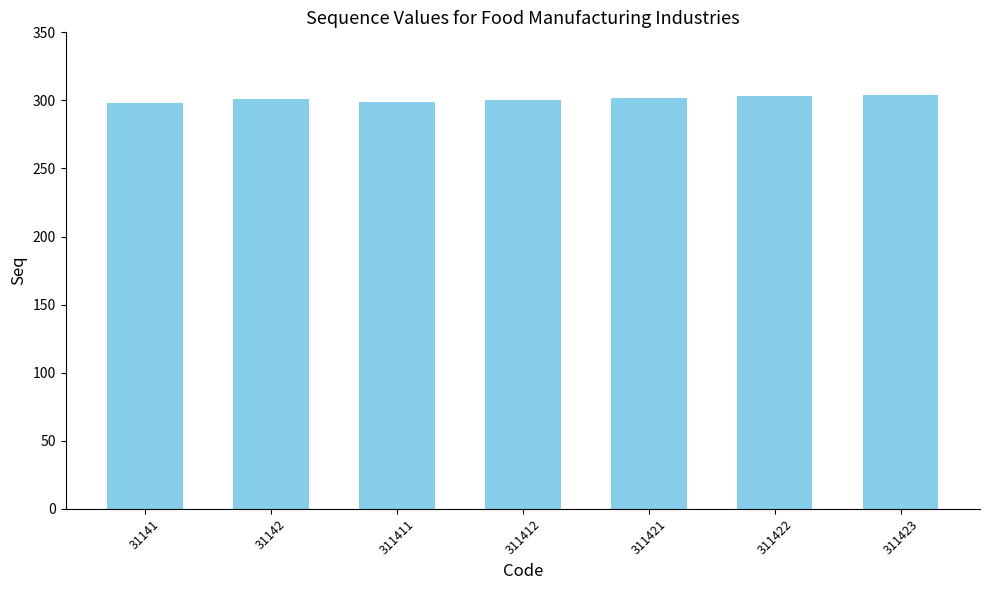

What is the value of the 2nd bar from the left?

301